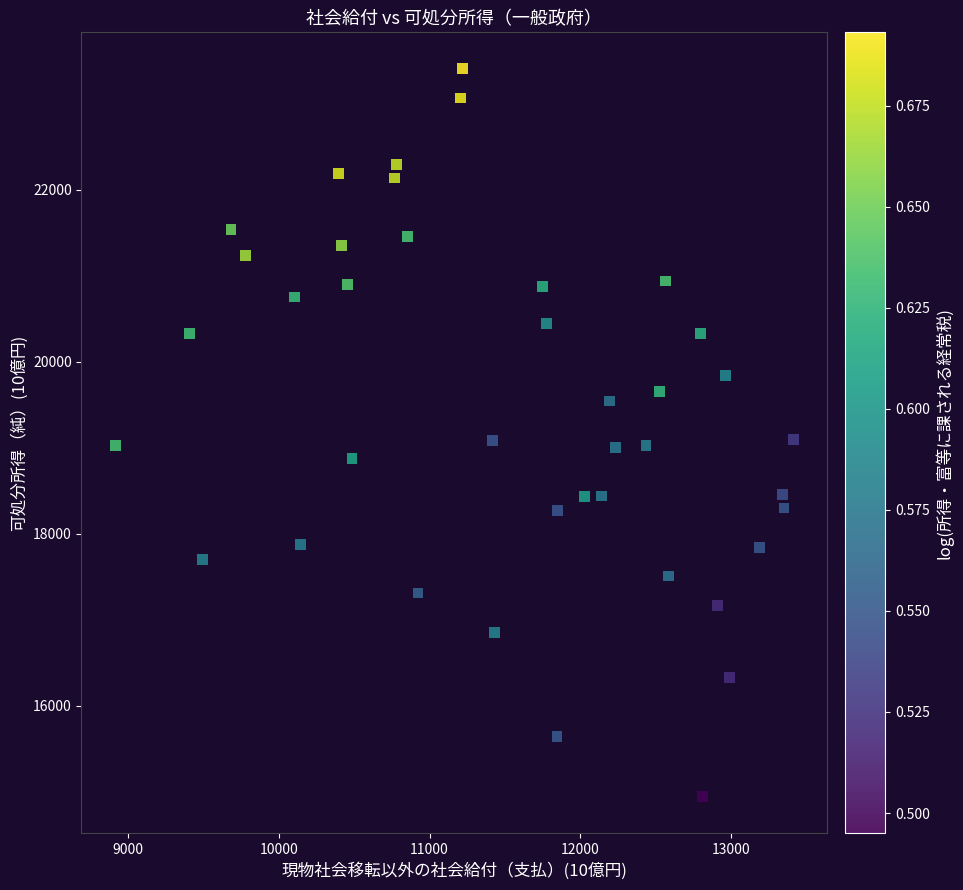

What is the range of X values (max minus min)?

4498.5